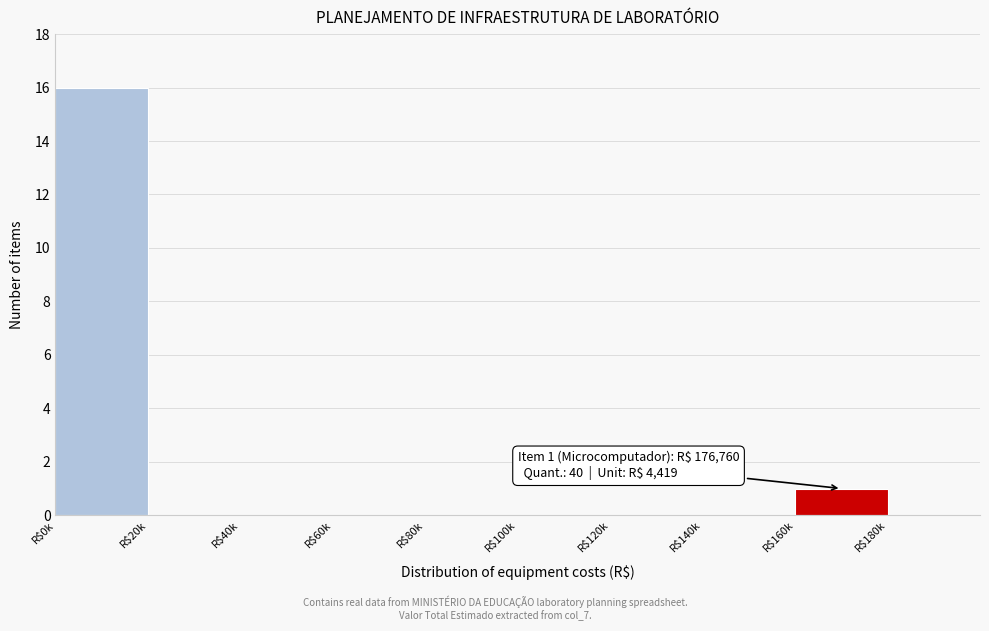

What is the maximum value shown in the chart?

16